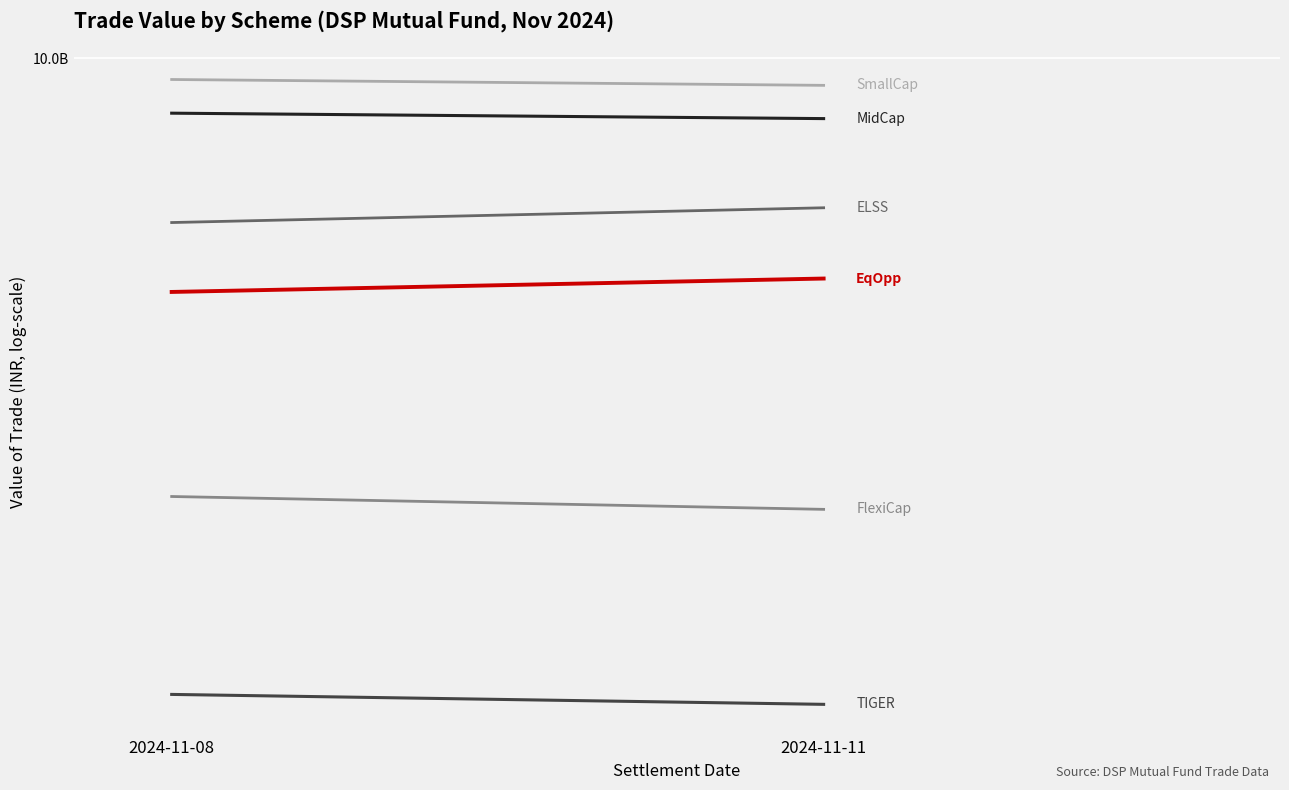

What is the difference between the DSP Small Cap Fund values at 2024-11-08 and 2024-11-11?

139263891.3